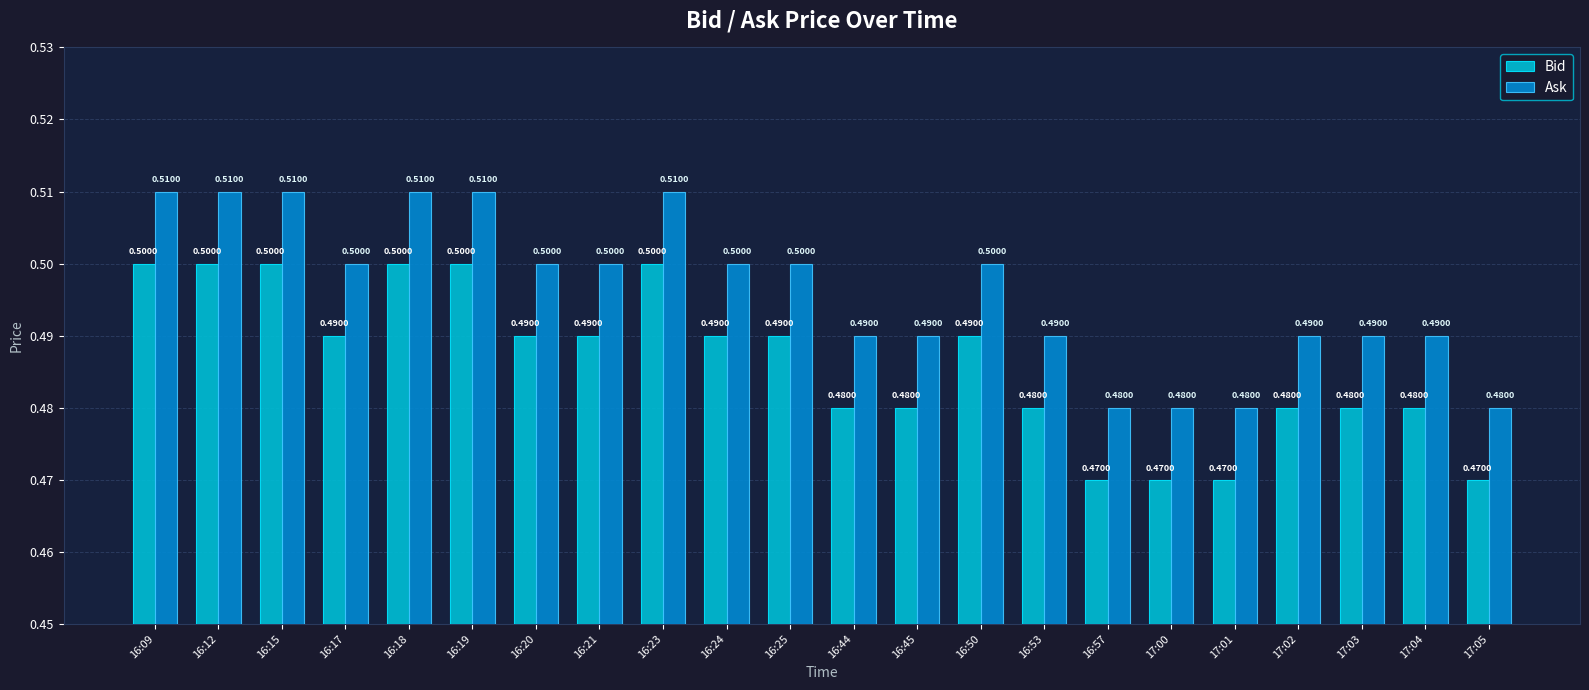

What position from the left is 16:18?

5